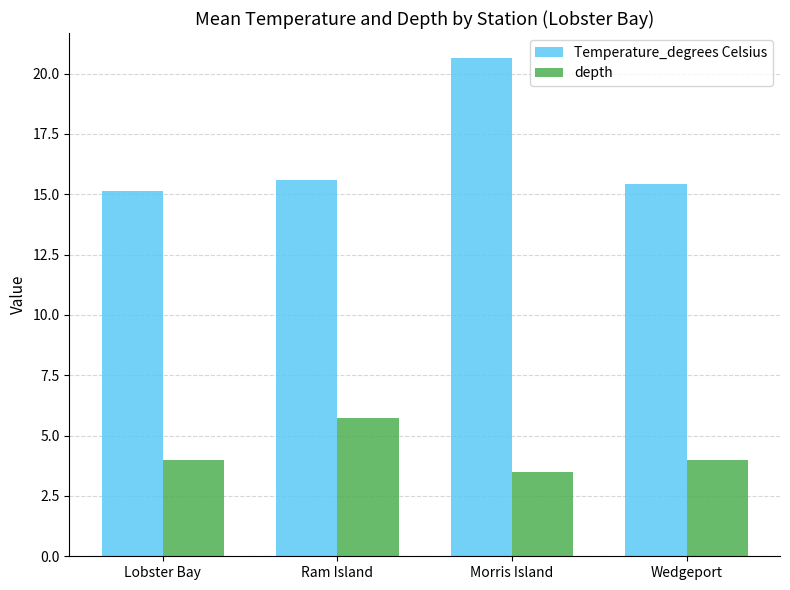

What position from the right is Morris Island?

2